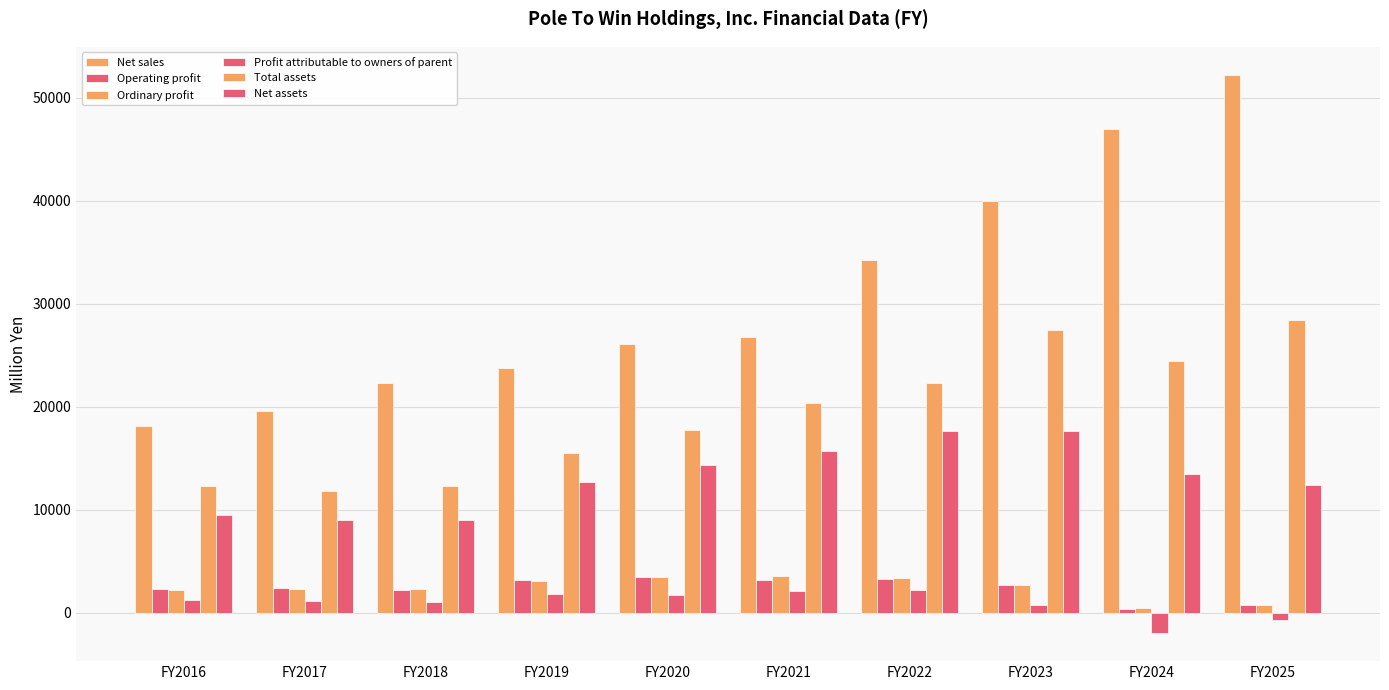

What is the average value of the Ordinary profit series?

2438